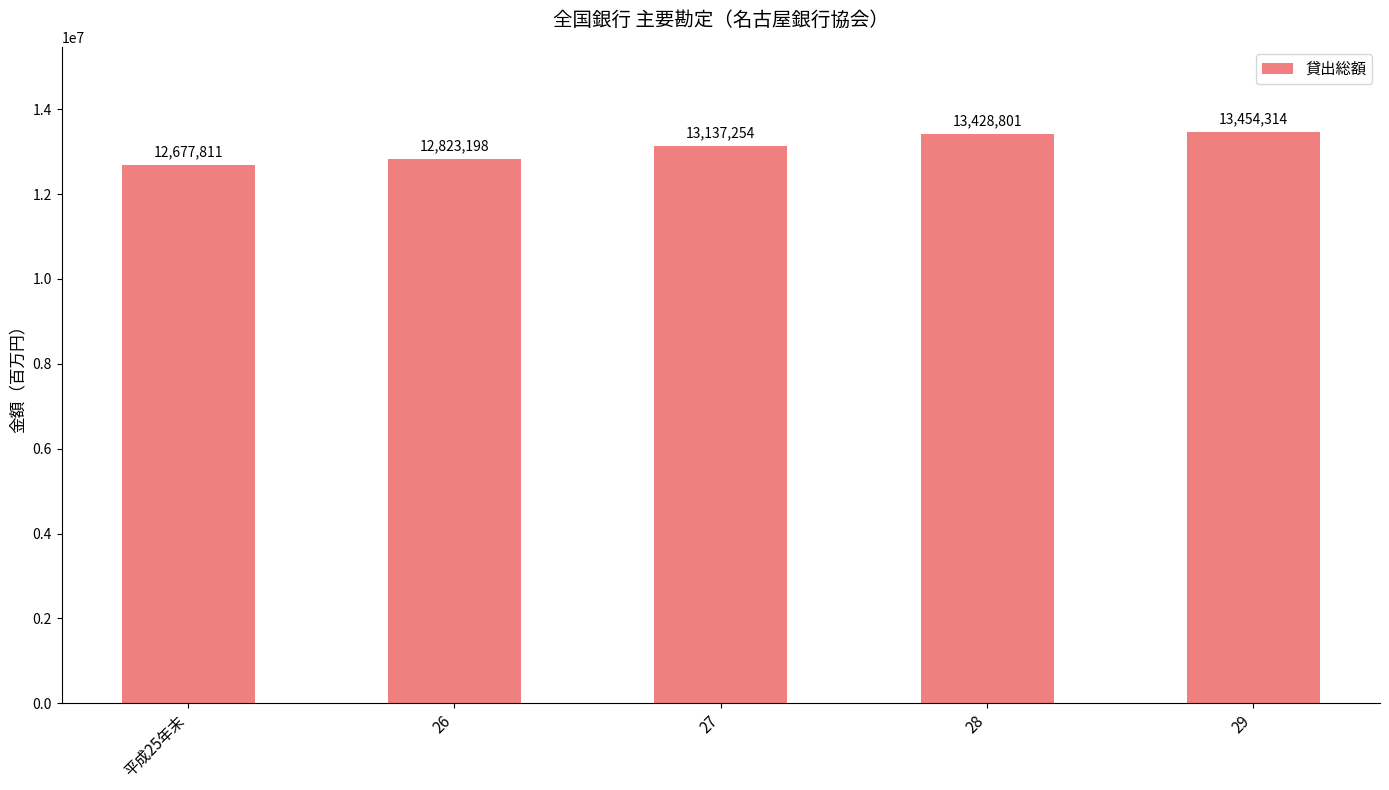

Between 29 and 28, which is larger?

29